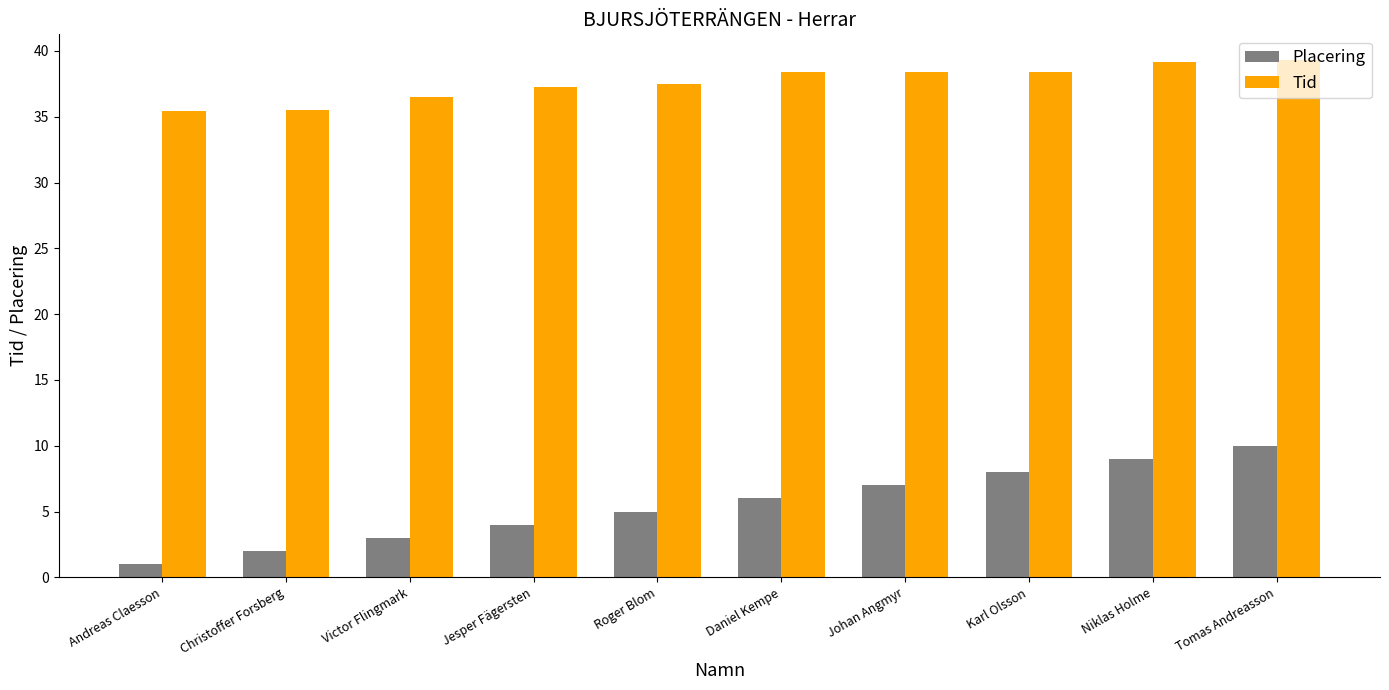

What is the sum of the Tid values at Karl Olsson and Jesper Fägersten?

75.7